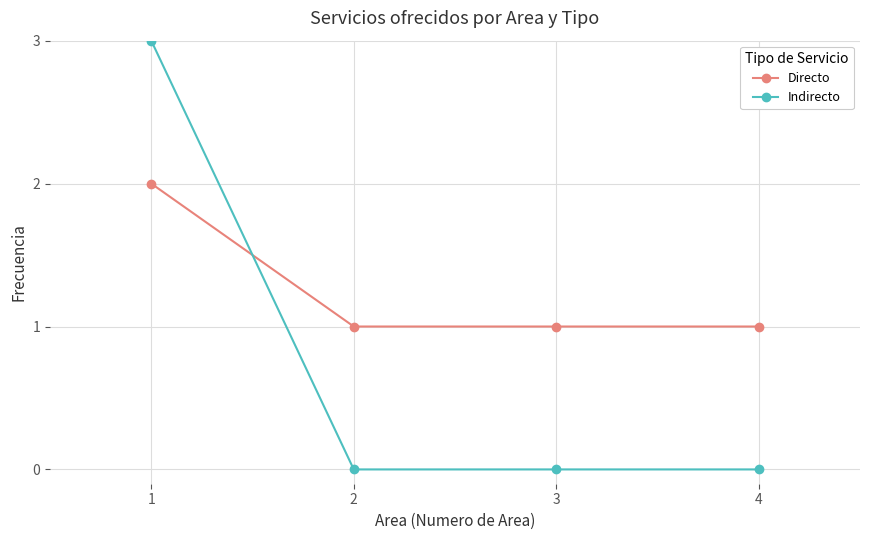

How many distinct data groups are displayed?

2